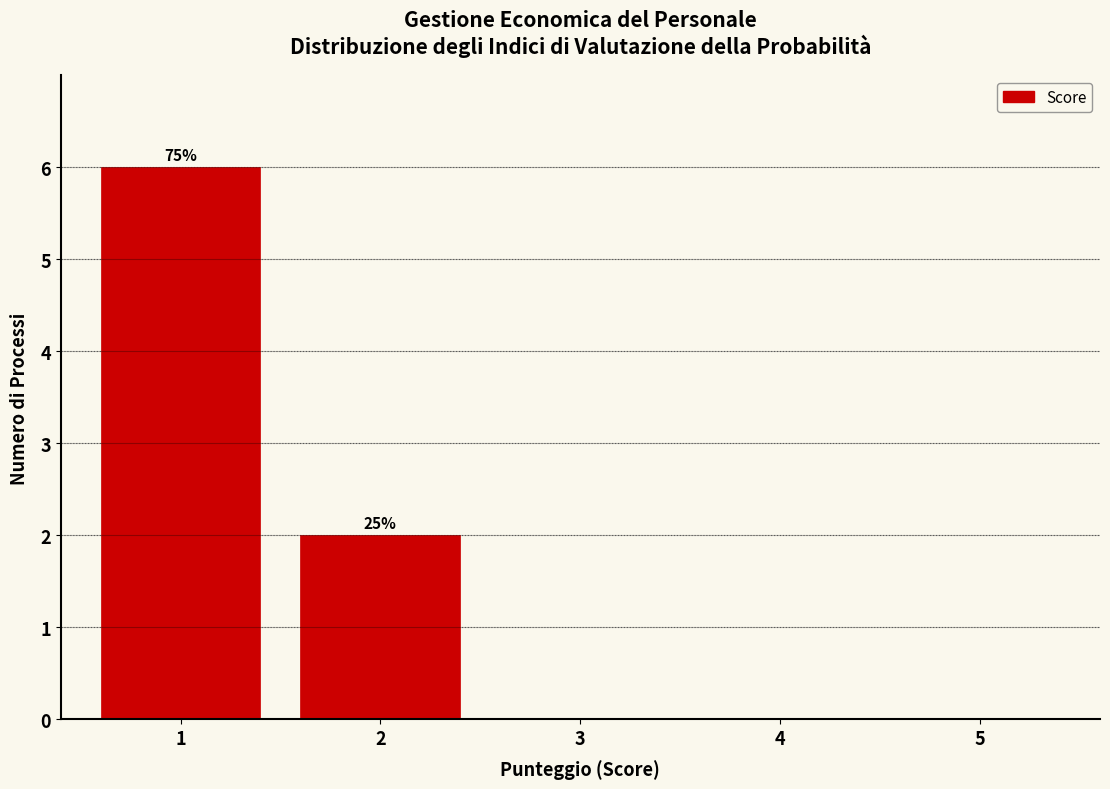

Reading left to right, transcribe all the data shown in this chart.

1=6	2=2	3=0	4=0	5=0